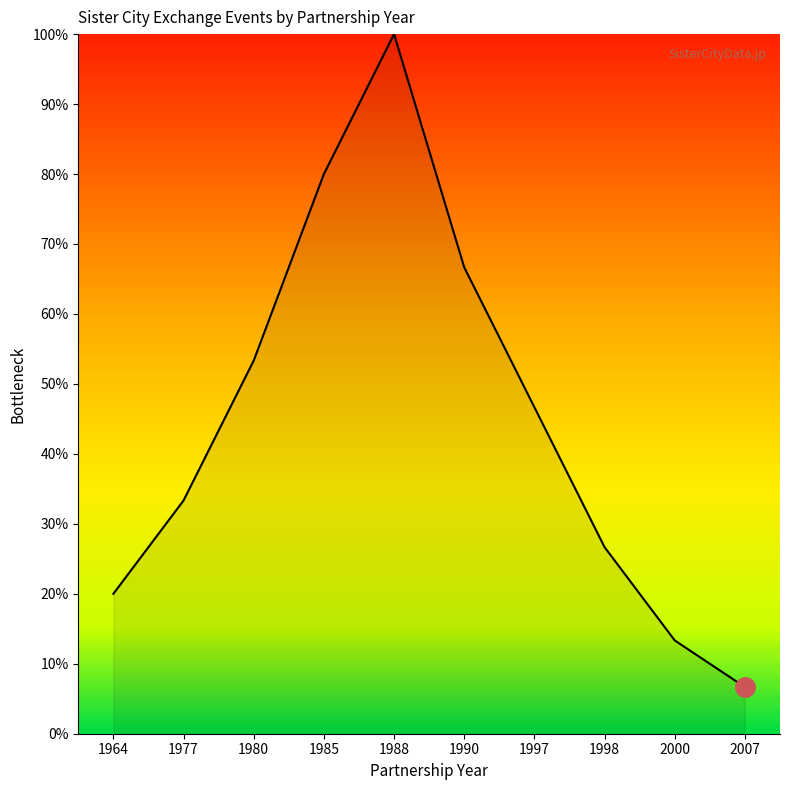

Reading left to right, list all the values displayed in this chart.

1964=20.0	1977=33.3	1980=53.3	1985=80.0	1988=100.0	1990=66.7	1997=46.7	1998=26.7	2000=13.3	2007=6.7